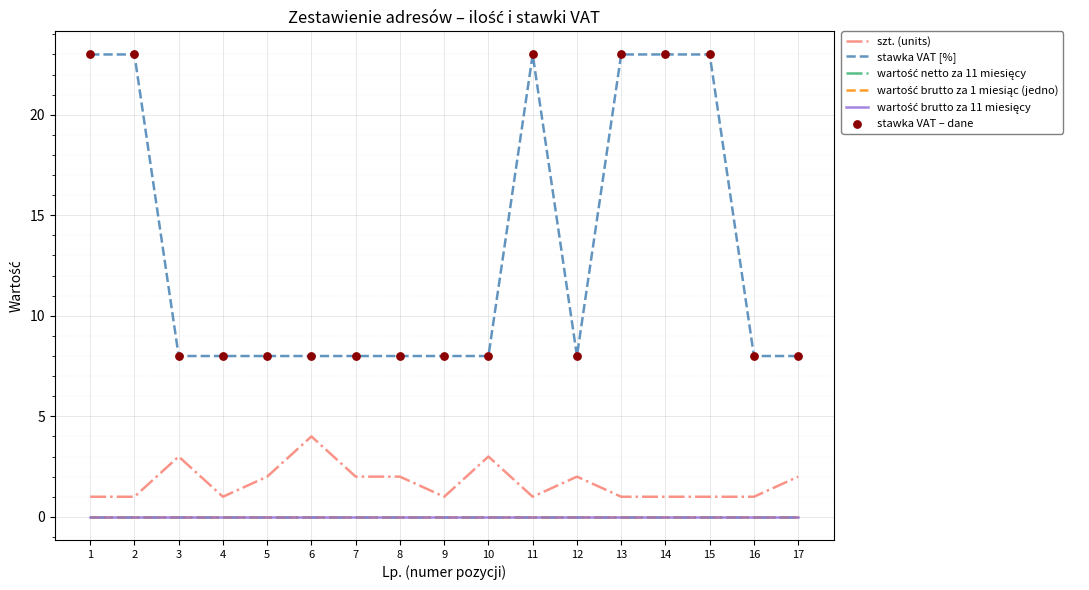

Which series has the largest total across all categories?

stawka VAT [%]